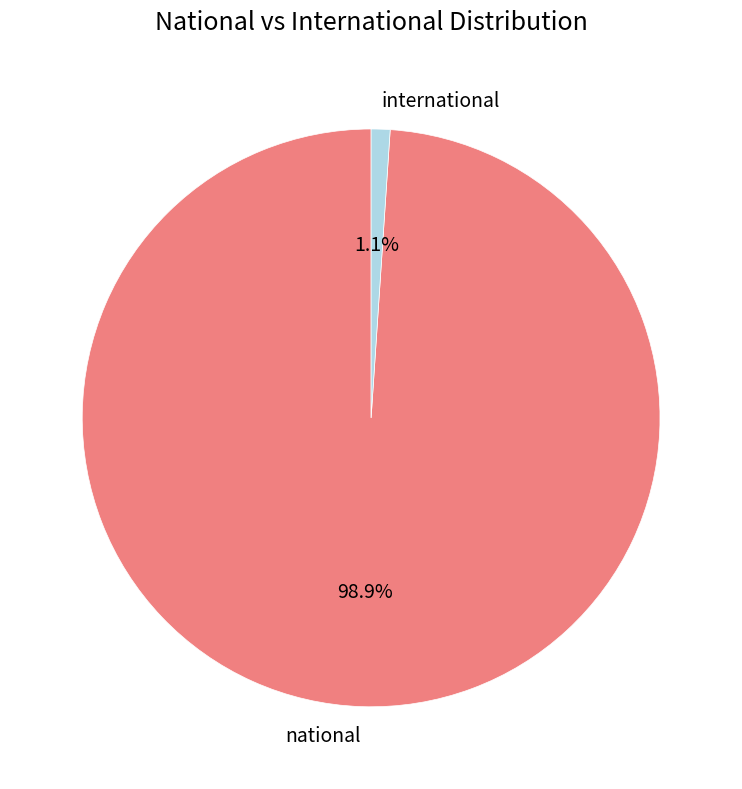

Between national and international, which is larger?

national